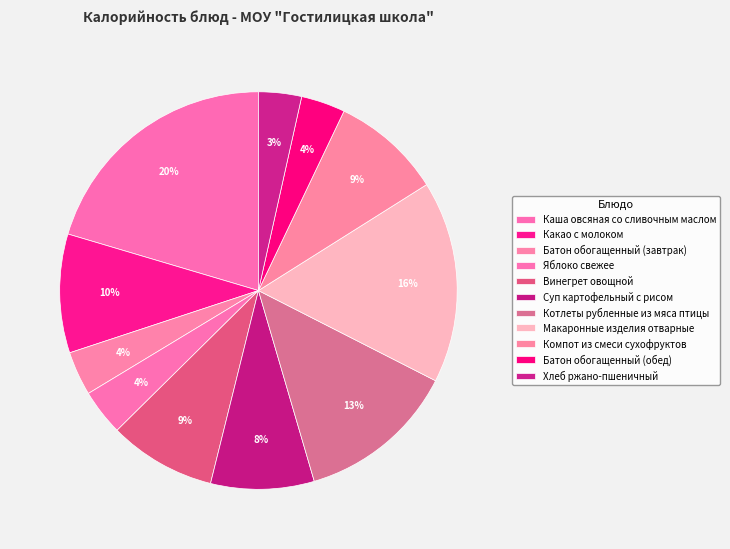

Is it true that Батон обогащенный (завтрак) is 1% of the pie?

False